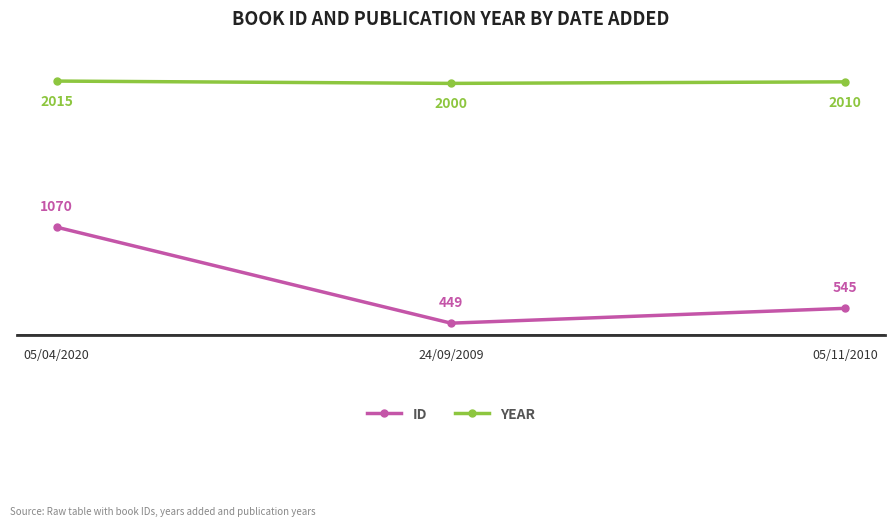

How many series are shown in this chart?

2